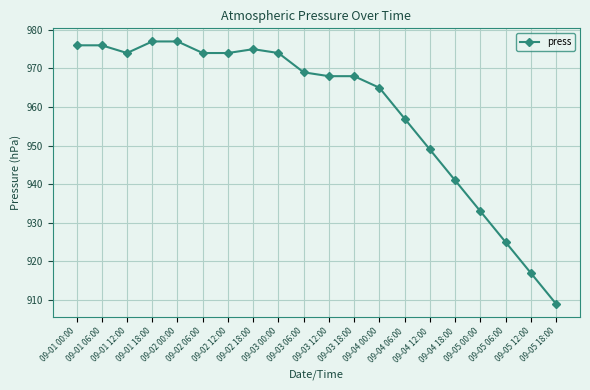

Reading left to right, list all the values displayed in this chart.

09-01 00:00=976	09-01 06:00=976	09-01 12:00=974	09-01 18:00=977	09-02 00:00=977	09-02 06:00=974	09-02 12:00=974	09-02 18:00=975	09-03 00:00=974	09-03 06:00=969	09-03 12:00=968	09-03 18:00=968	09-04 00:00=965	09-04 06:00=957	09-04 12:00=949	09-04 18:00=941	09-05 00:00=933	09-05 06:00=925	09-05 12:00=917	09-05 18:00=909